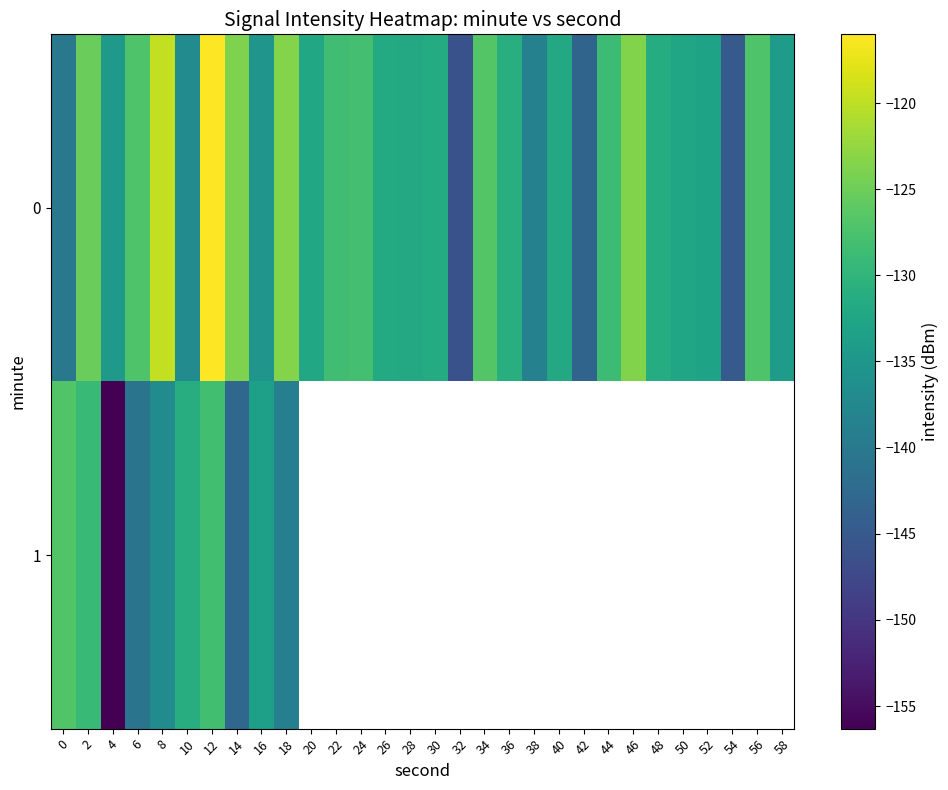

The row_0 series shows -188.0 at 18. True or false?

False